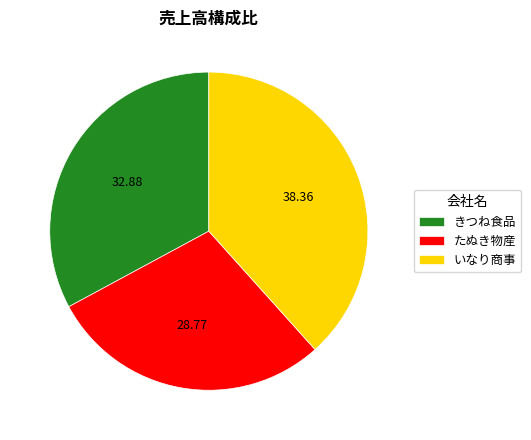

Is there a majority slice in this chart?

No